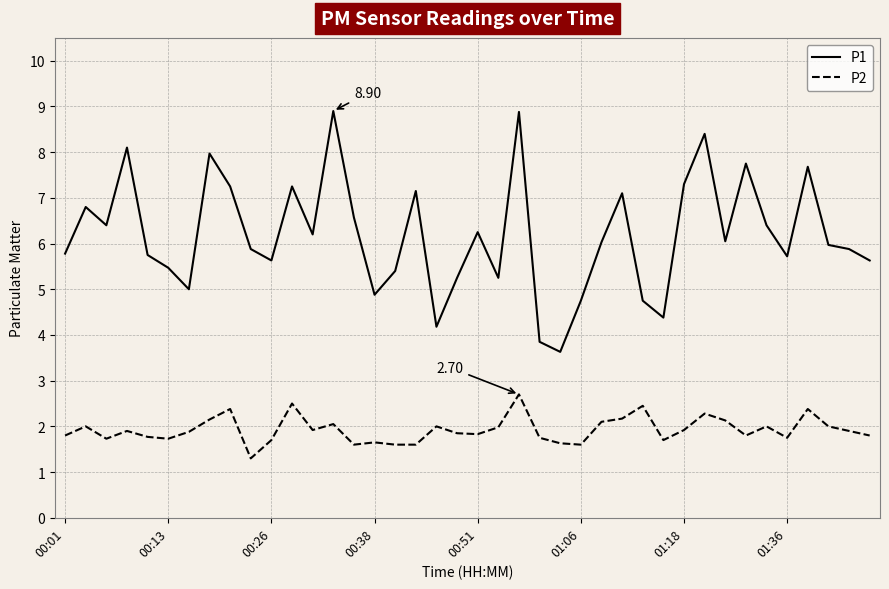

Which series has the largest total across all categories?

P1